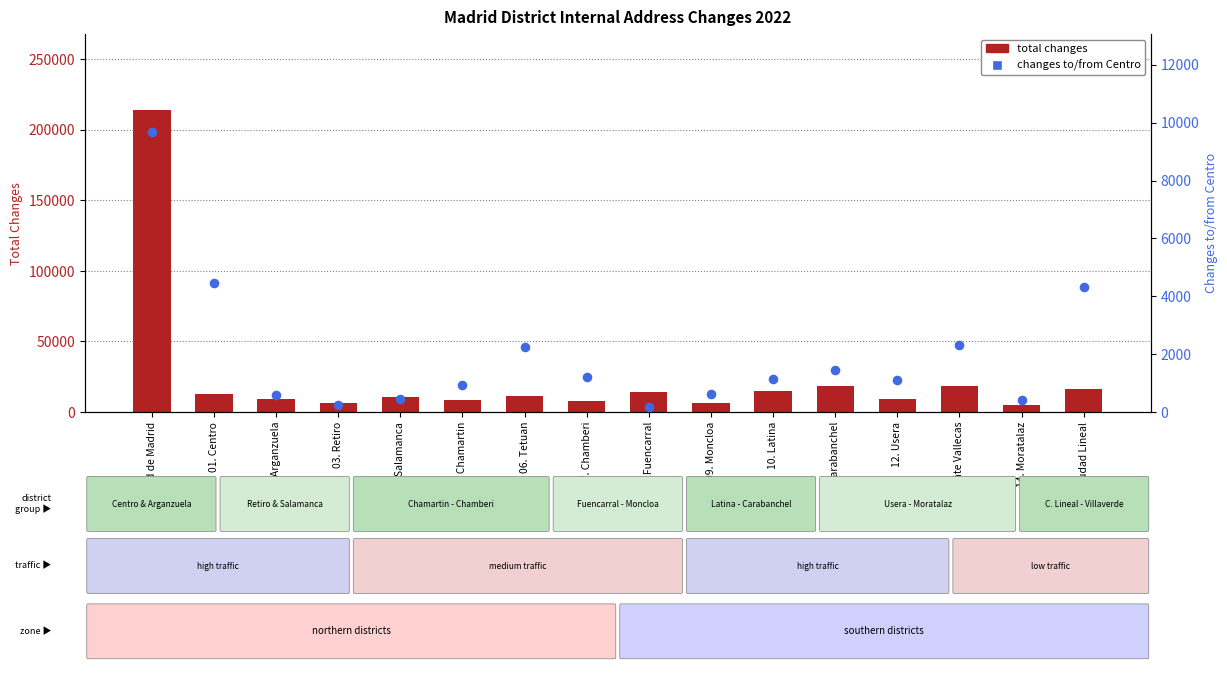

What are all the series names shown in the legend?

total changes, changes to/from Centro